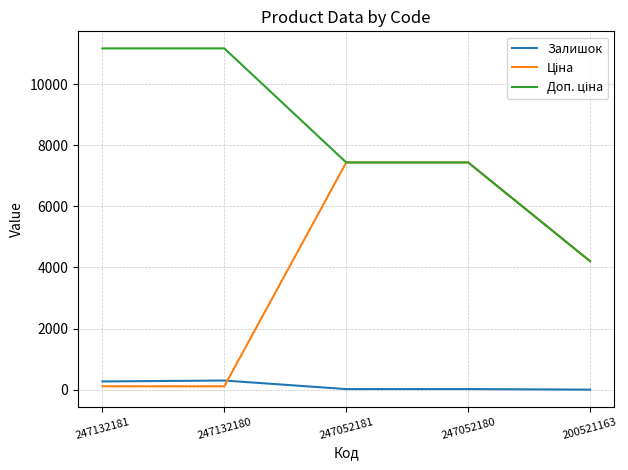

What is the maximum value shown in the chart?

11169.0